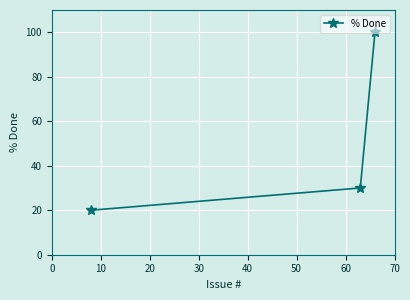

What is the minimum value shown in the chart?

20